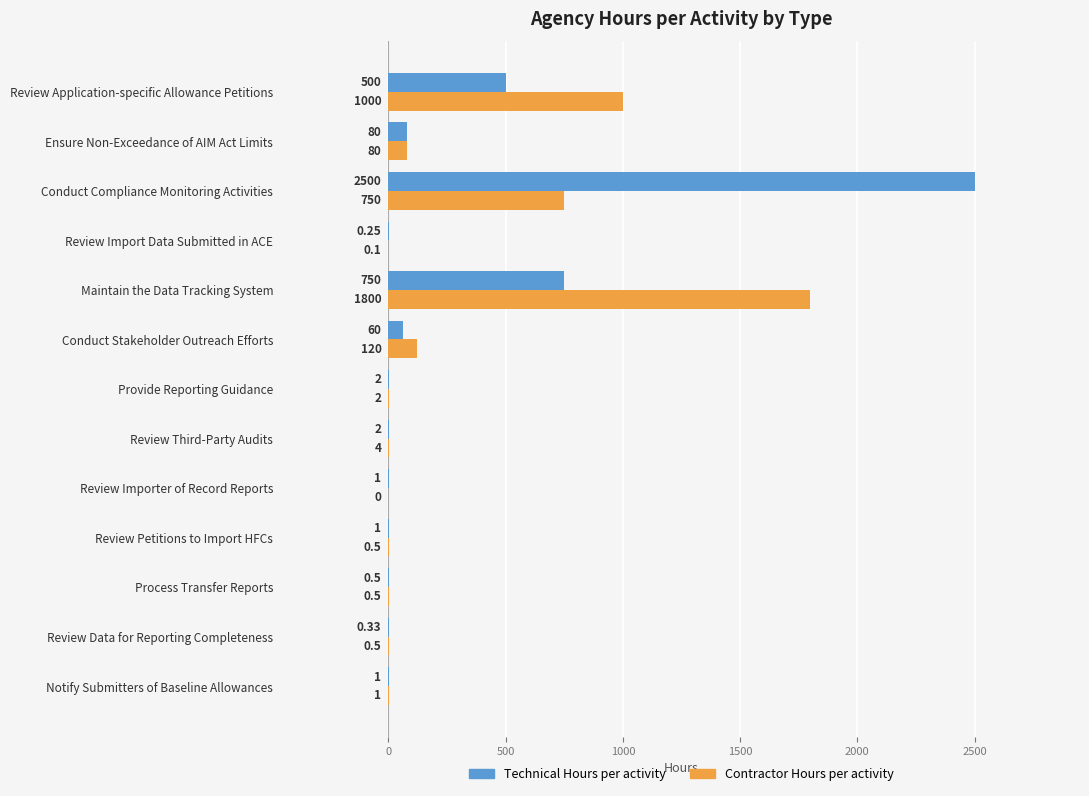

Which label corresponds to the largest value in the chart?

Conduct Compliance Monitoring Activities